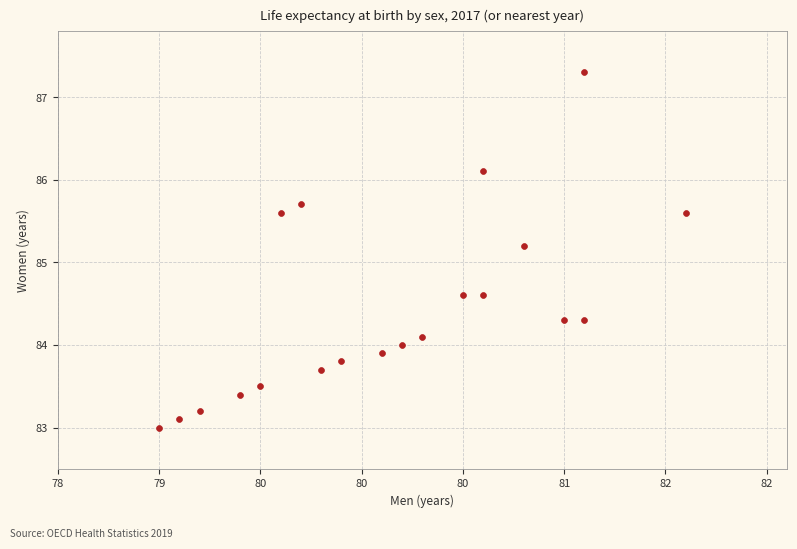

What Y value in the scatter plot is closest to 85?

85.2